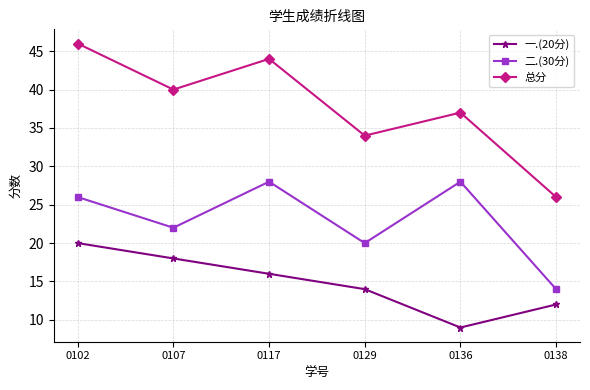

Rank the series by their maximum value, from lowest to highest.

一.(20分), 二.(30分), 总分